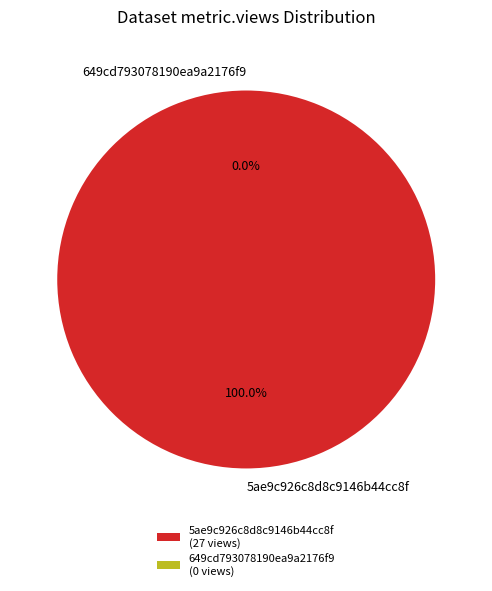

Rank the categories by value from highest to lowest.

5ae9c926c8d8c9146b44cc8f, 649cd793078190ea9a2176f9